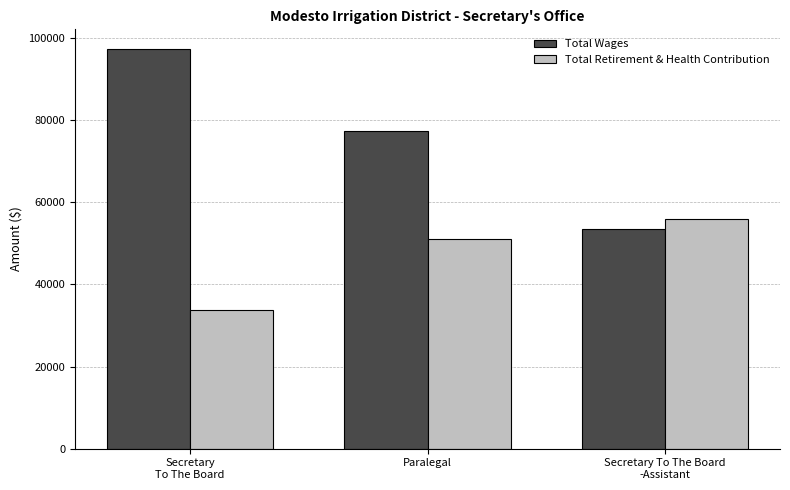

At which label does Total Wages first exceed 77272?

Secretary
To The Board